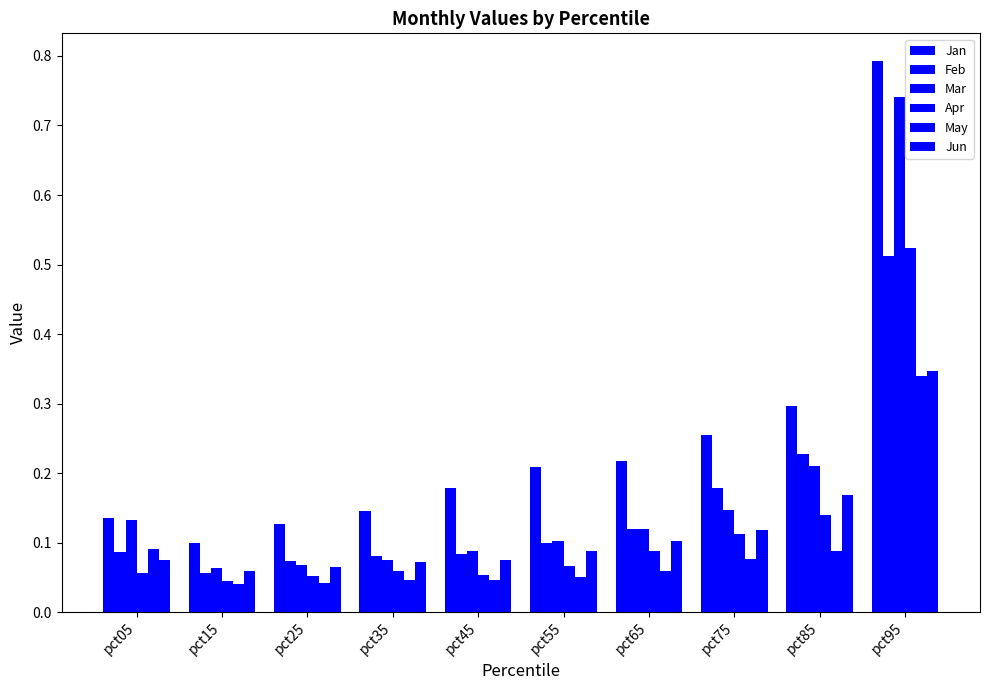

How many bars are there in each group?

6